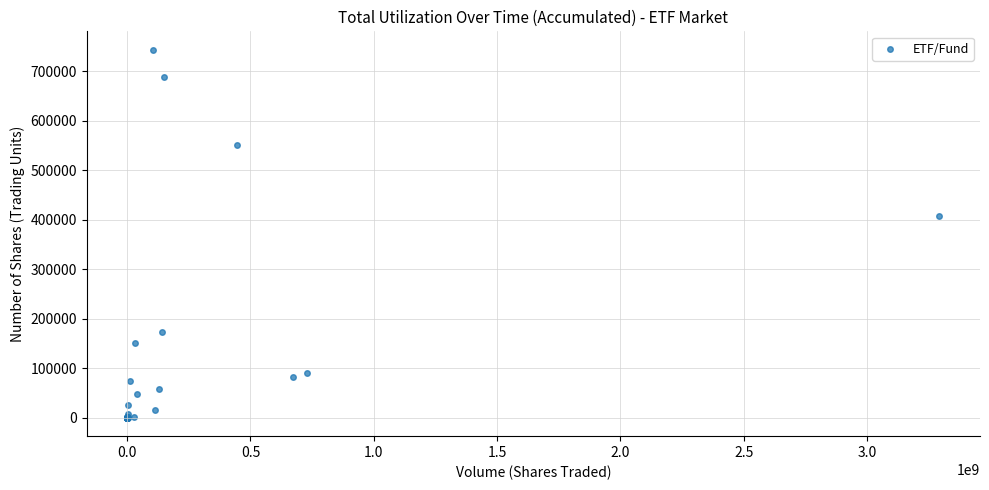

What Y value in the scatter plot is closest to 372000?

406910